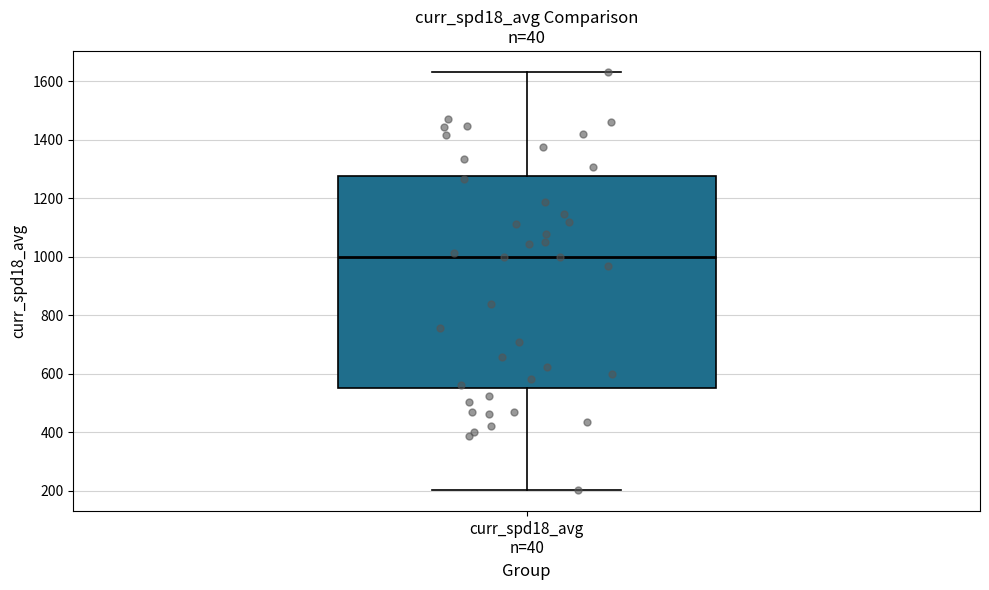

Where does the lower whisker of the box for curr_spd18_avg n=40 end on the y-axis? The values are not printed on the chart, so give them approximately, as read against the axis.

200